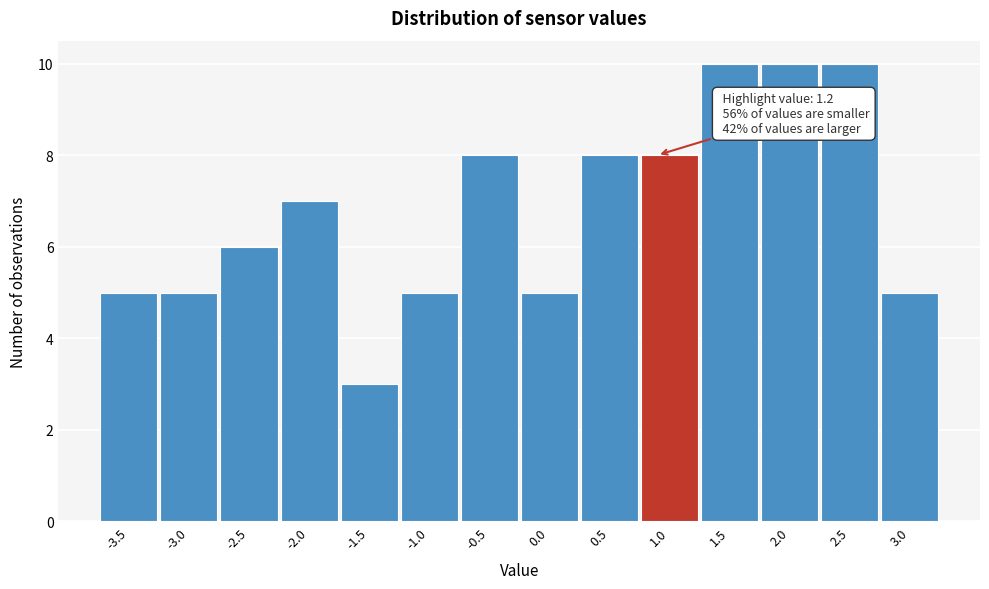

Reading left to right, transcribe all the data shown in this chart.

5	5	6	7	3	5	8	5	8	8	10	10	10	5